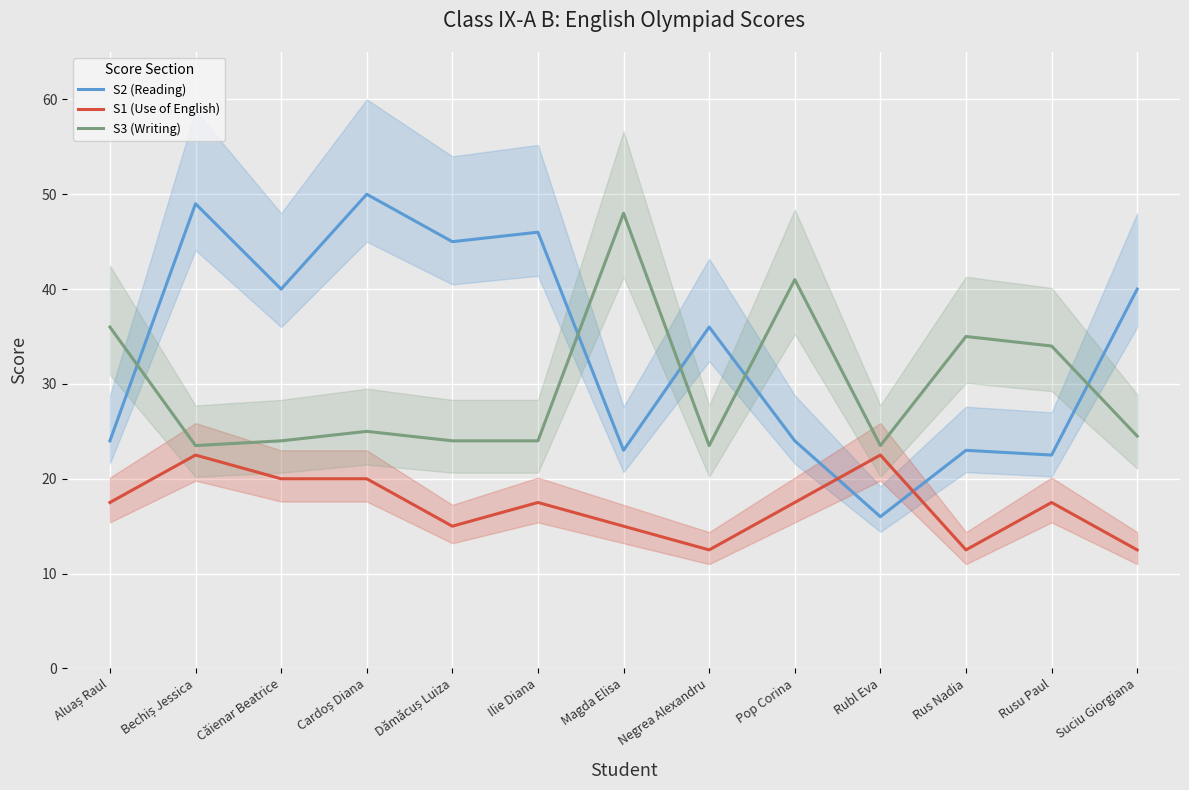

At which category does the chart reach its peak across all series?

Cardoș Diana